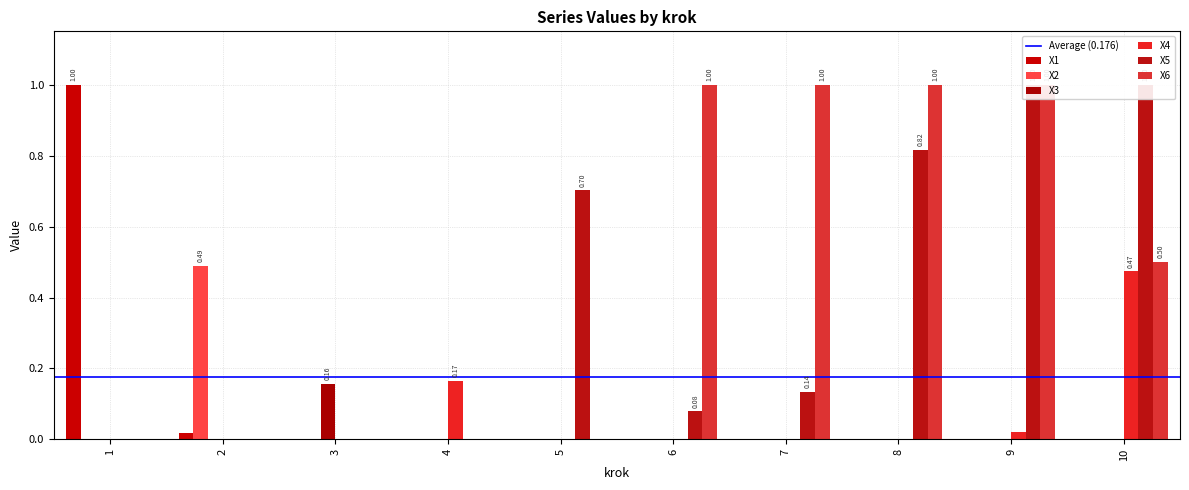

What is the sum of the X2 values at 2 and 9?

0.5